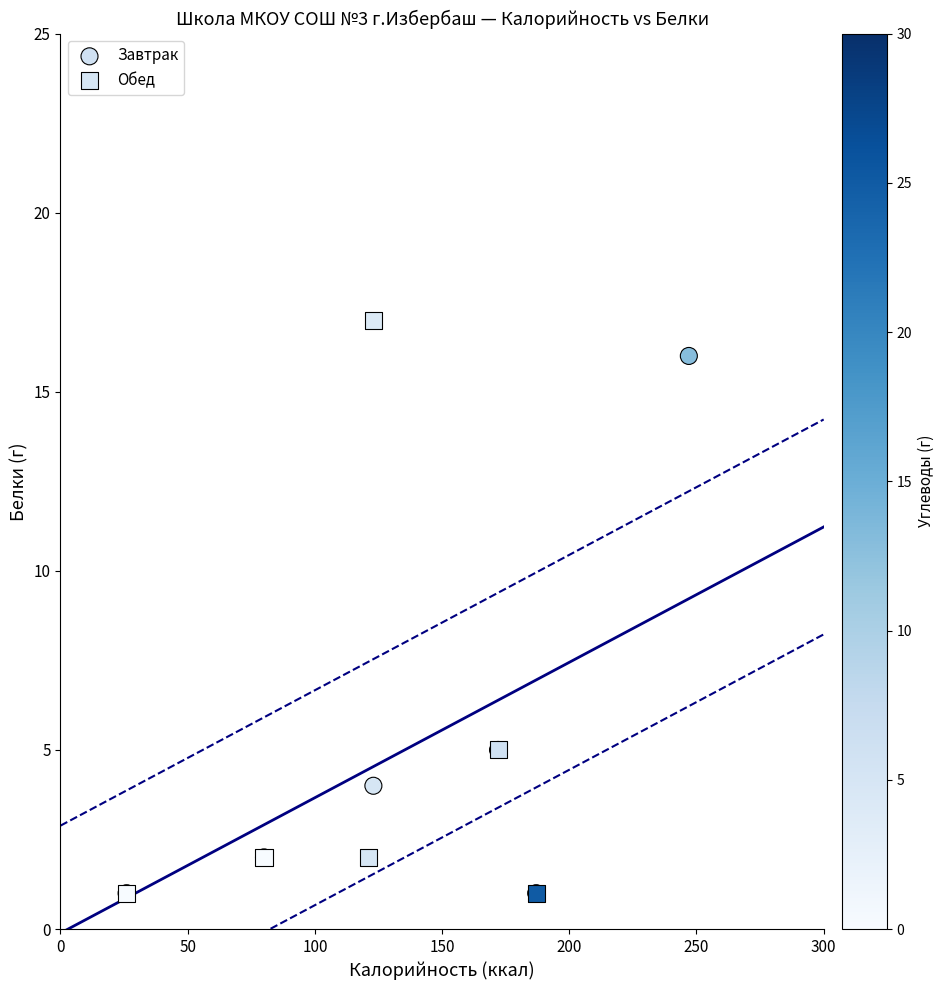

What are all the series names shown in the legend?

Завтрак, Обед